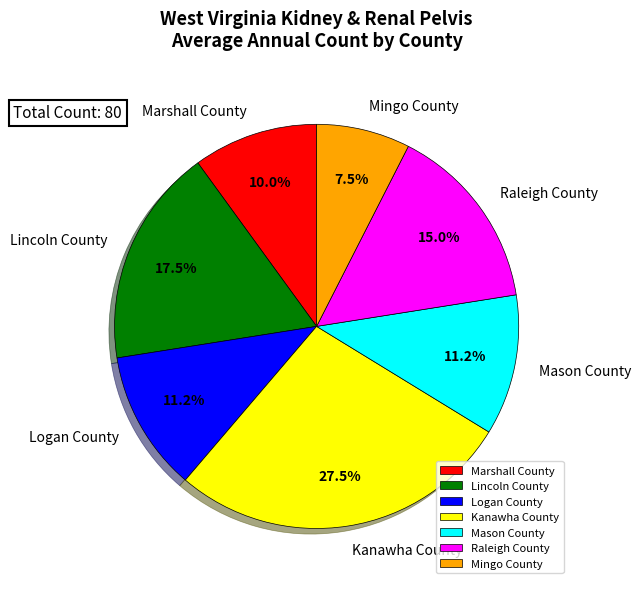

Combined, do Mason County and Marshall County account for over 50%?

No